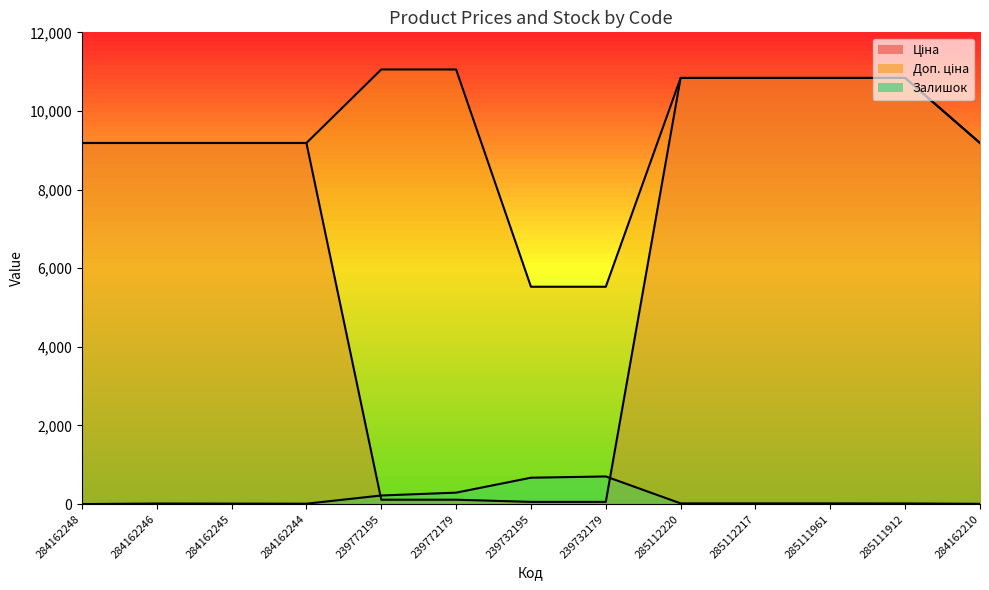

True or false: Доп. ціна and Залишок cross at least once.

False